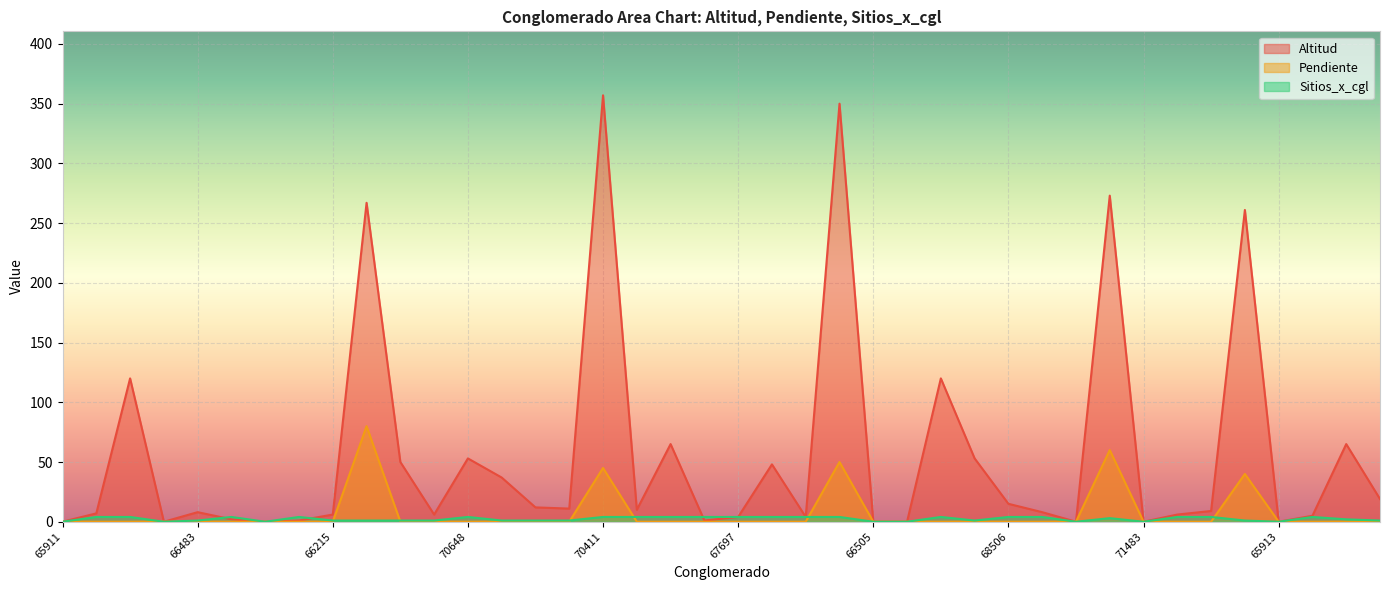

How many values in the Sitios_x_cgl series are below 3?

20